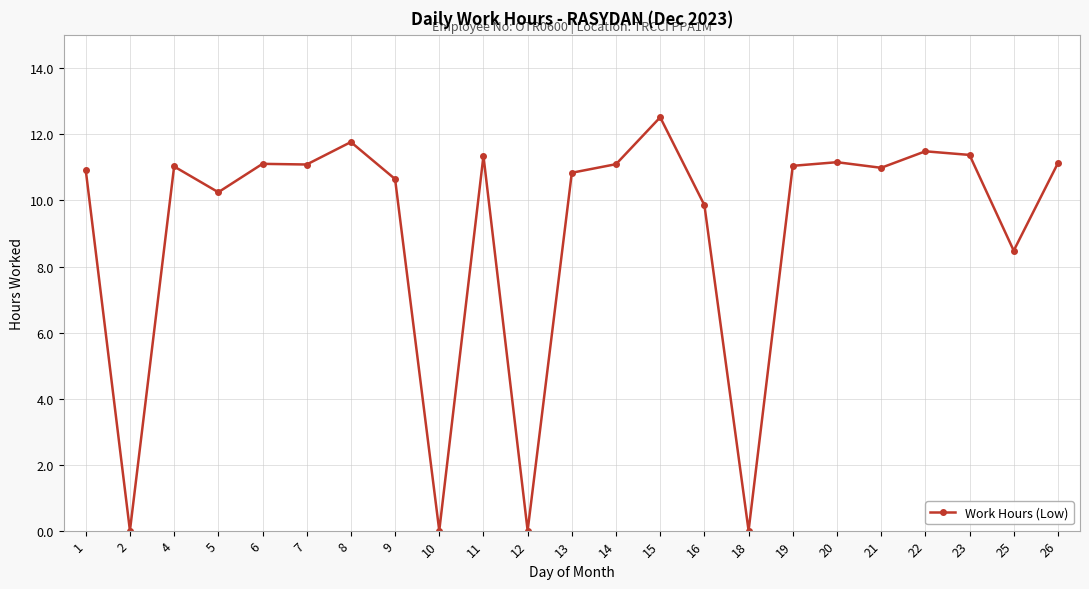

What is the sum of all values?

208.2